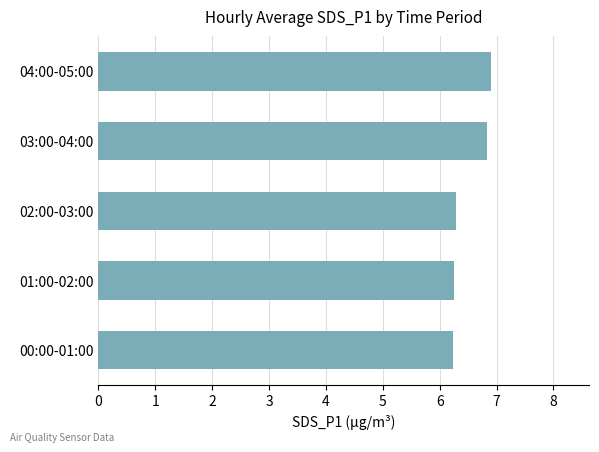

Are the bars horizontal?

Yes